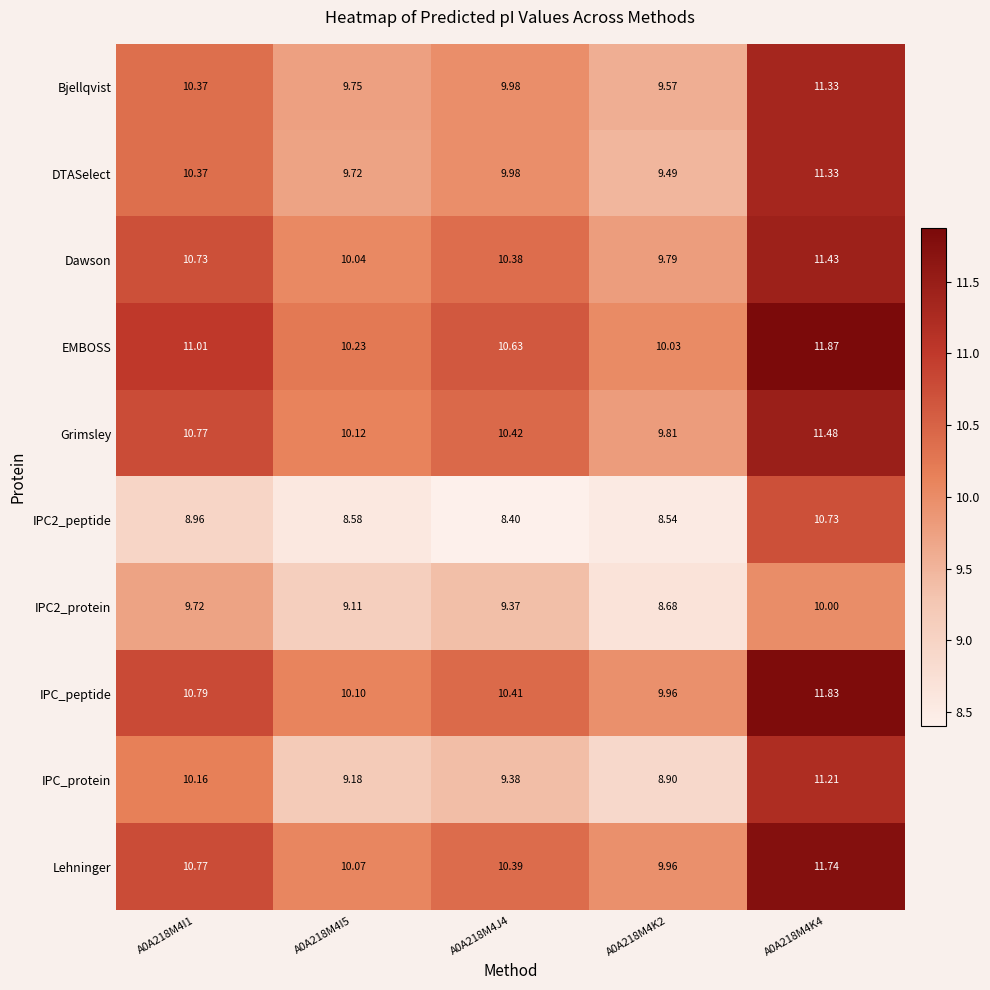

What is the spread (max minus min) of values at A0A218M4K4?

1.9